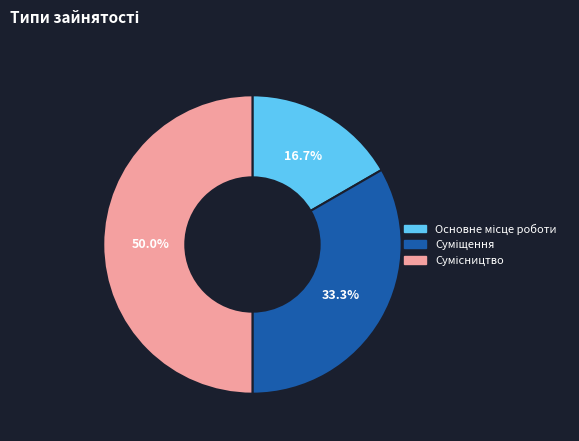

To the nearest percent, what percentage of the pie is Основне місце роботи?

17%